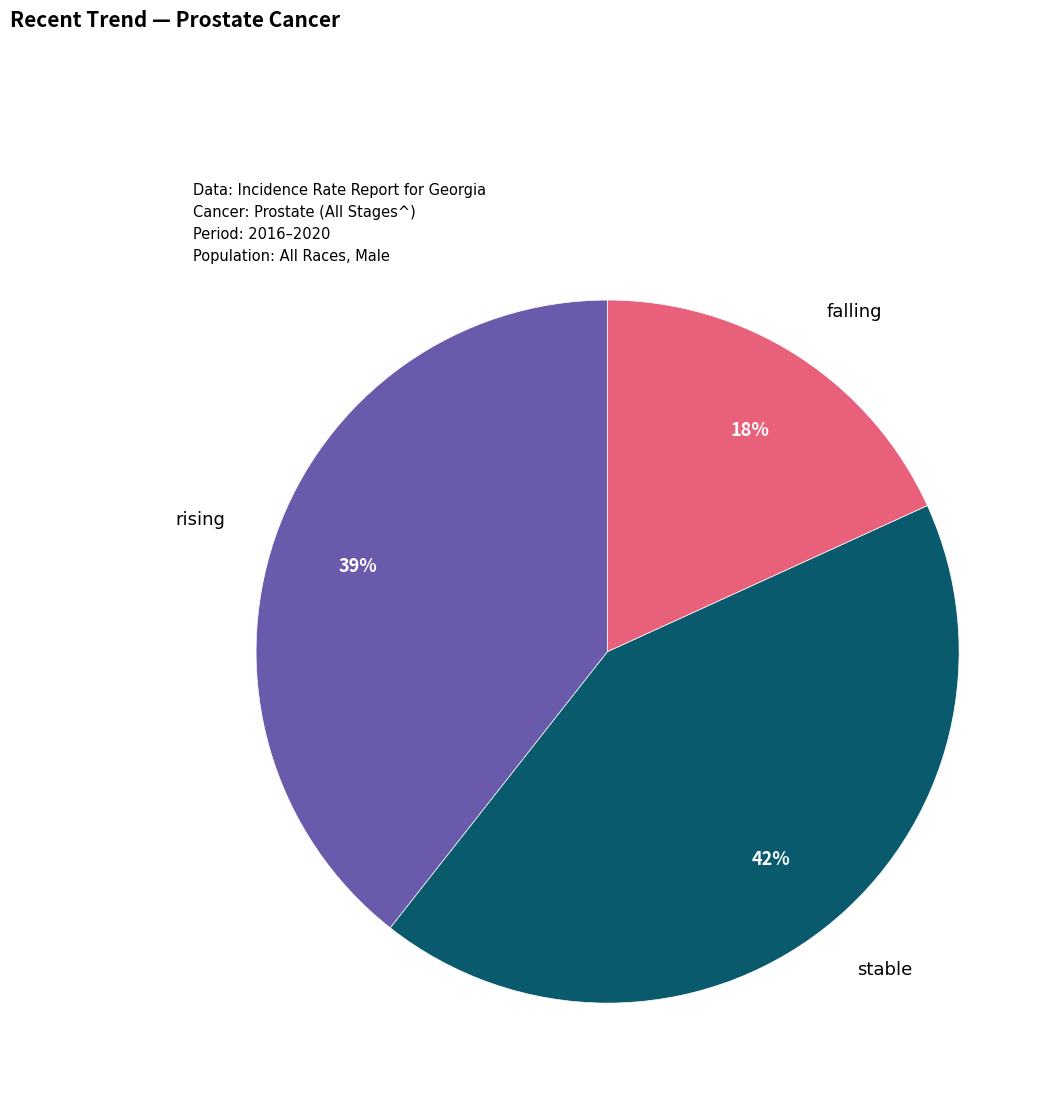

Approximately how many times larger is the value at rising compared to falling?

2.2